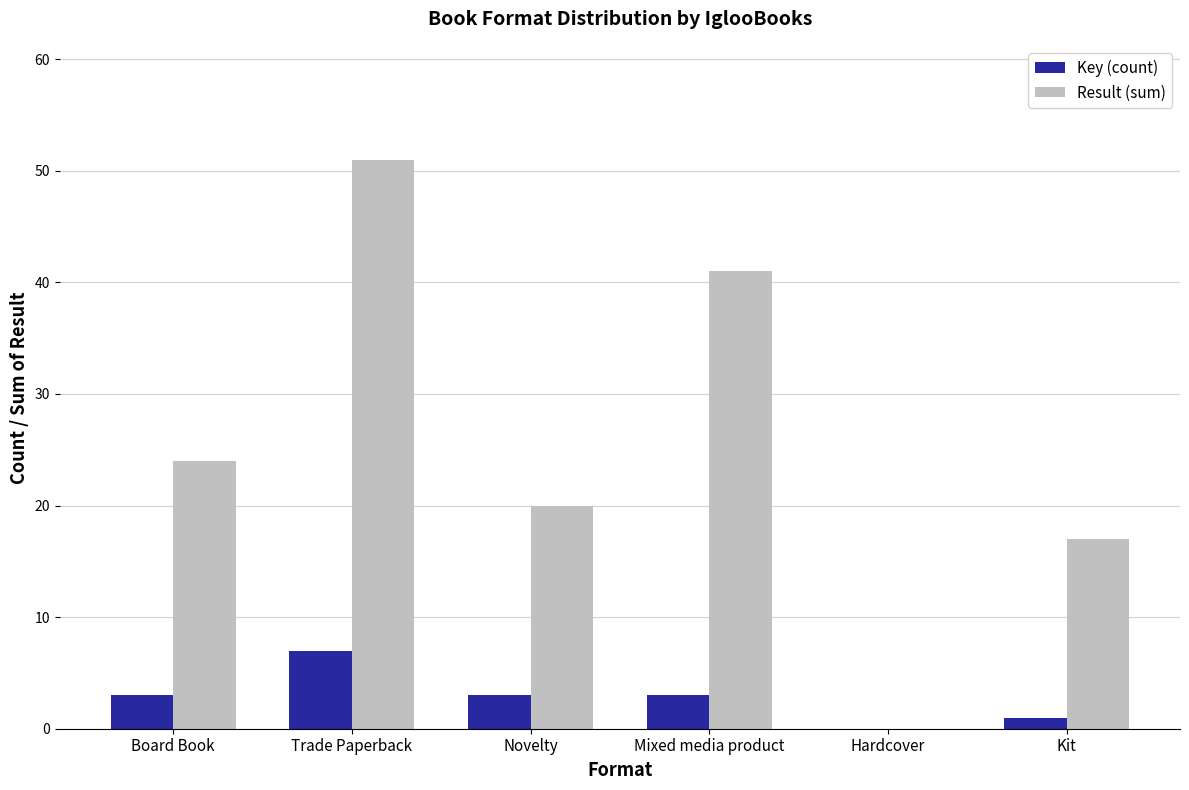

What is the total value across all series at Mixed media product?

44